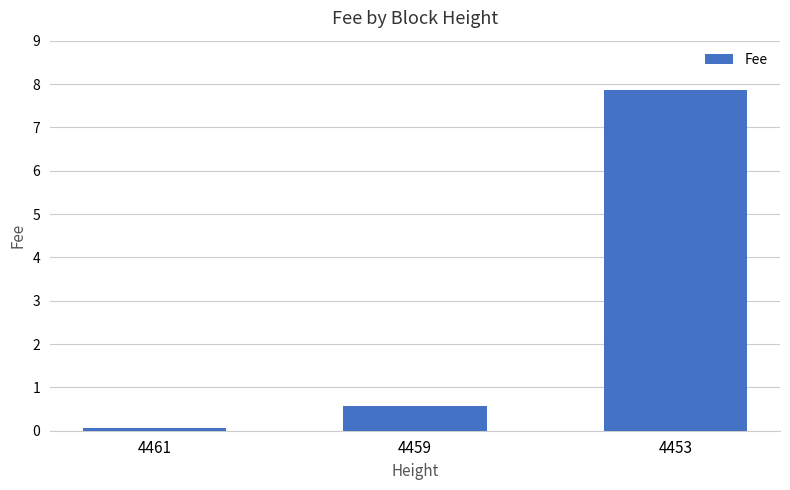

Reading right to left, transcribe all the data shown in this chart.

4453=7.9	4459=0.6	4461=0.1